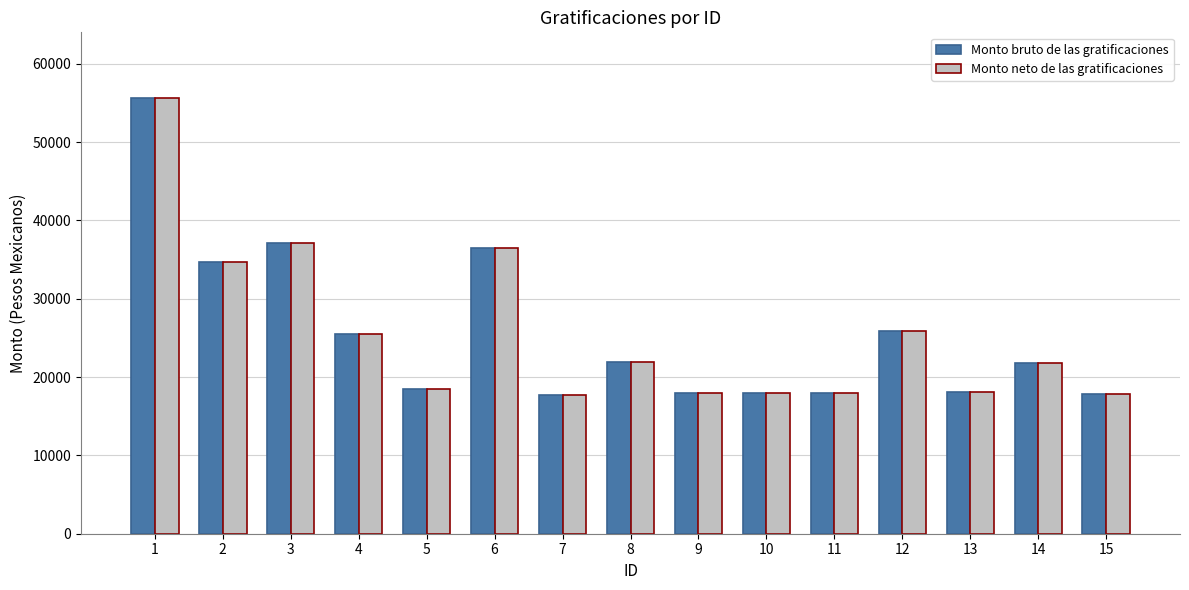

Does the chart contain stacked bars?

No